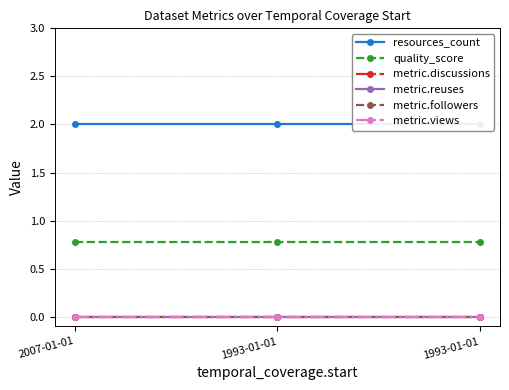

What is the difference between the highest and lowest values at 1993-01-01?

2.0